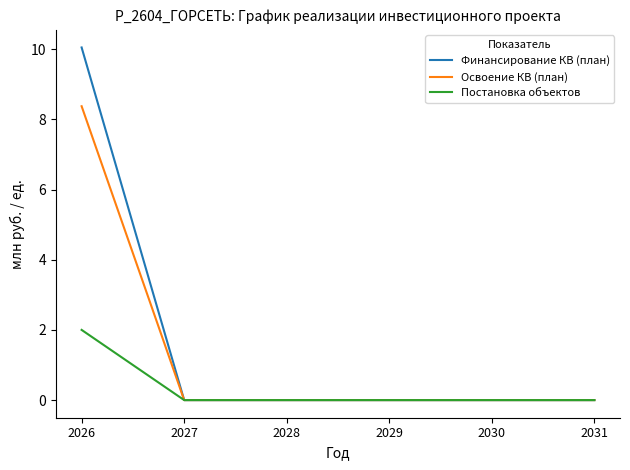

What is the sum of all Постановка объектов values?

2.0